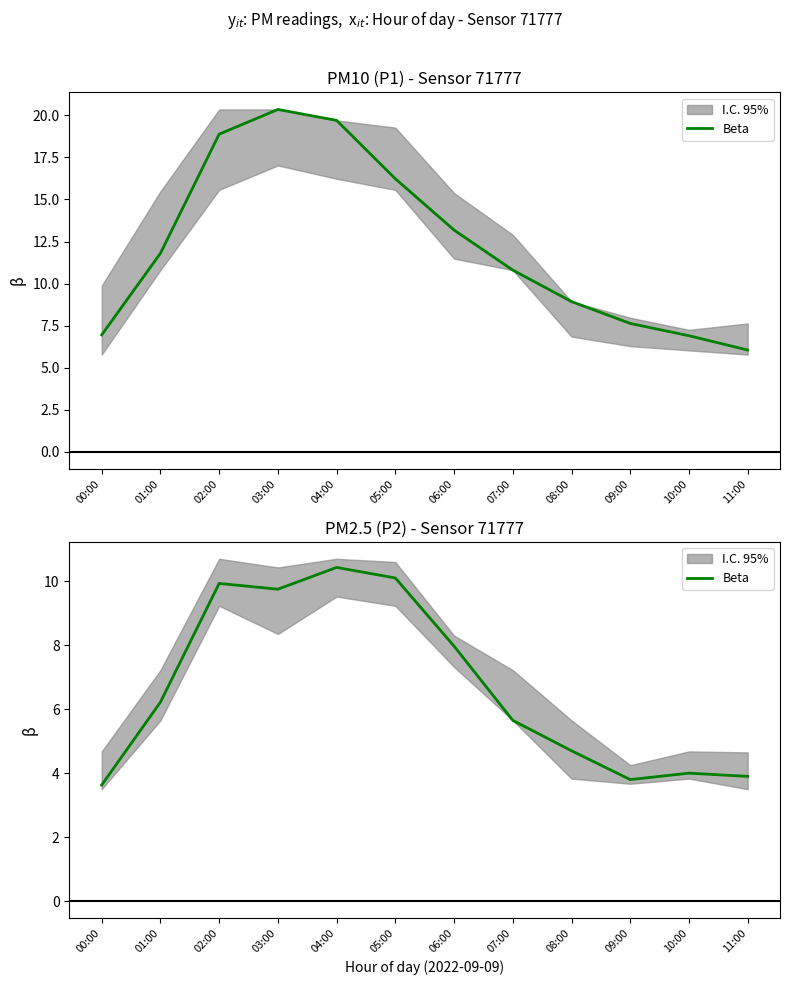

Which label corresponds to the smallest value in the chart?

00:00